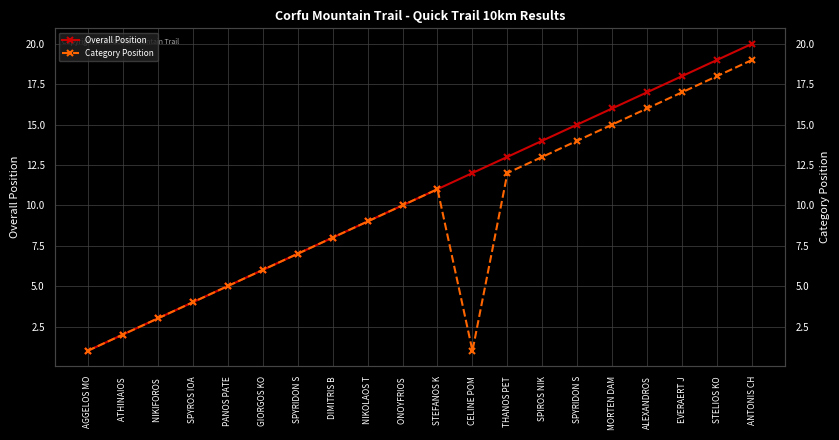

What is the difference between the Category Position values at AGGELOS MO and EVERAERT J?

16